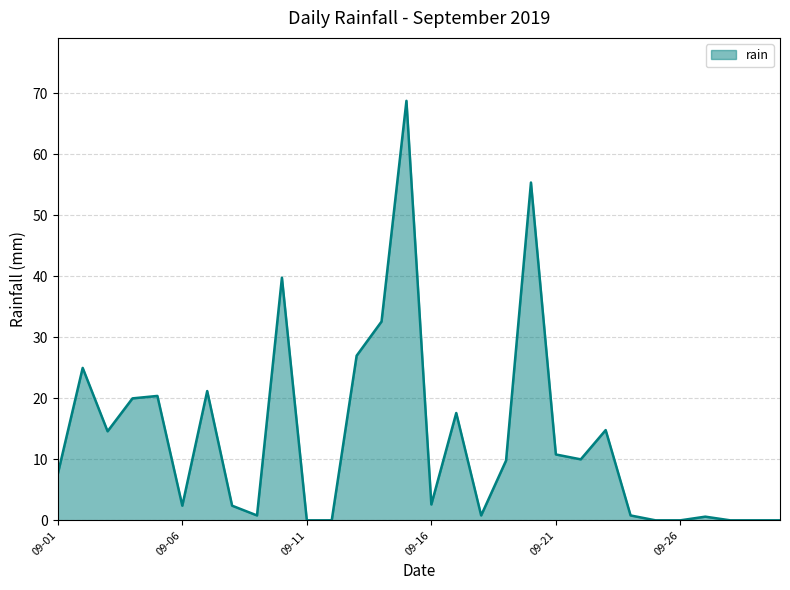

What is the greatest value displayed?

68.8